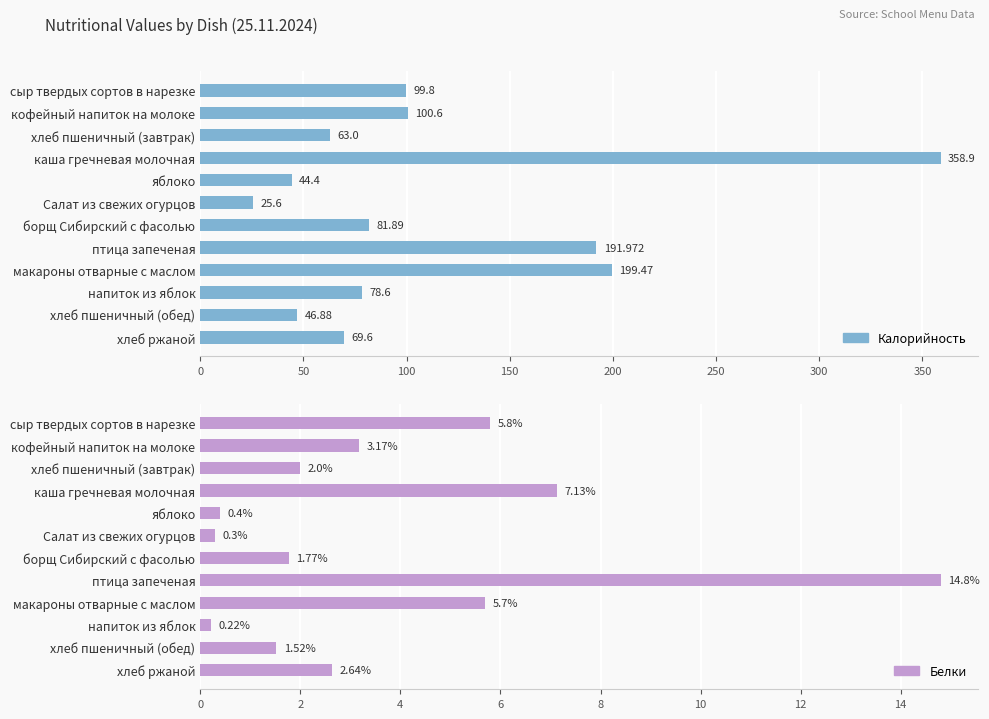

Which has a higher value, яблоко or борщ Сибирский с фасолью?

борщ Сибирский с фасолью